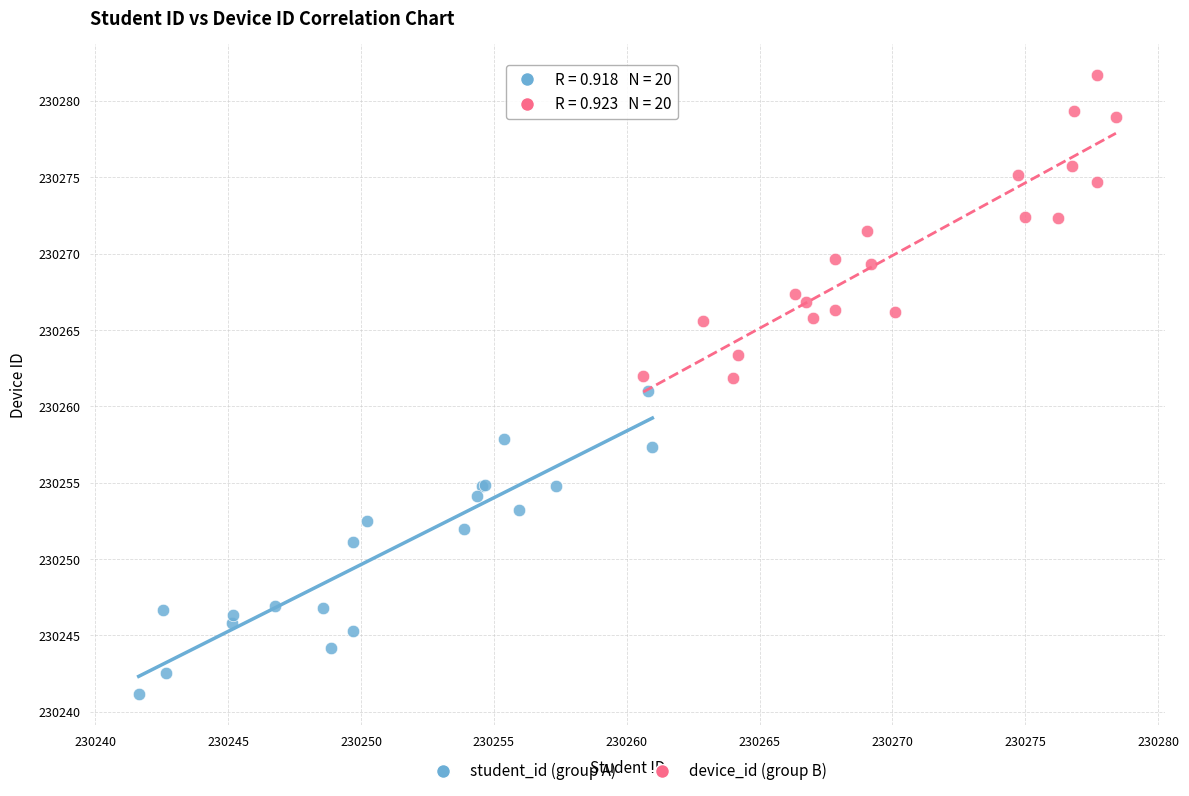

What are all the series names shown in the legend?

student_id (group A), device_id (group B)